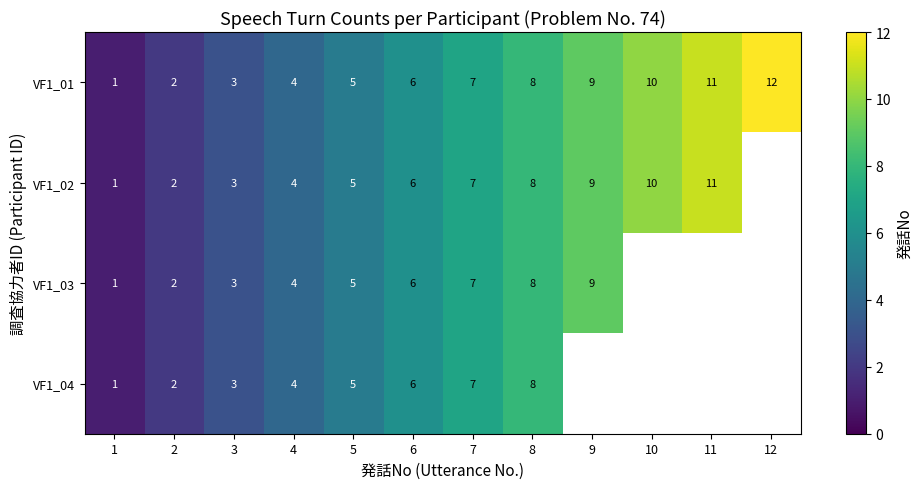

What is the total value across all series at 4?

16